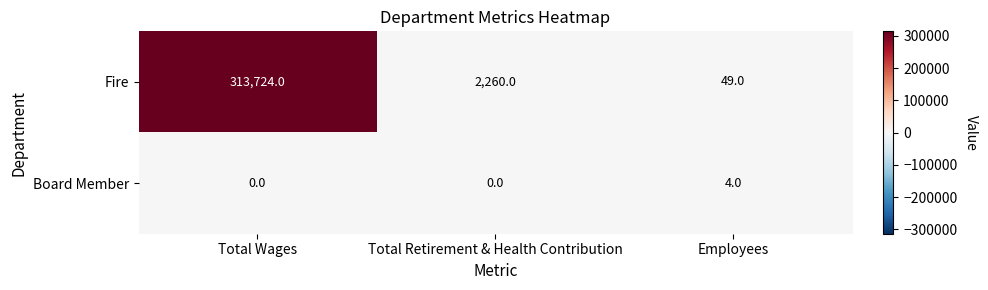

Where is Fire nearest to the value 156886?

Total Retirement & Health Contribution